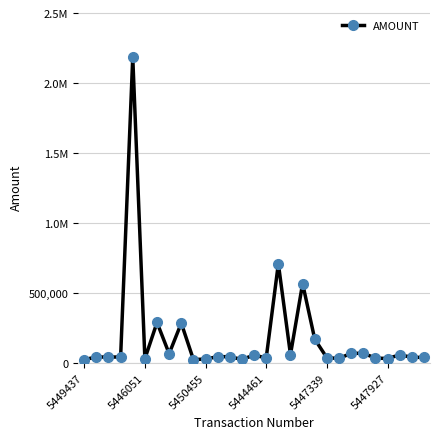

Does the chart have visible grid lines?

Yes